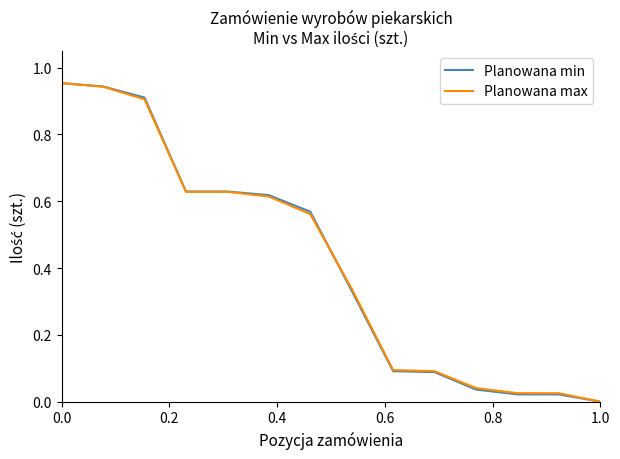

Which series has the largest range (max minus min)?

Planowana min